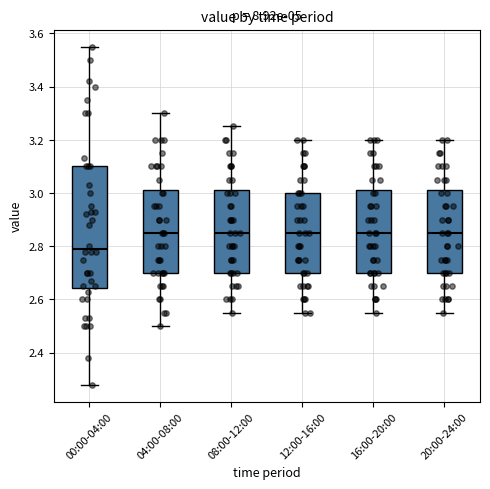

Comparing the boxes themselves (not the whiskers), which one is the tallest?

00:00-04:00